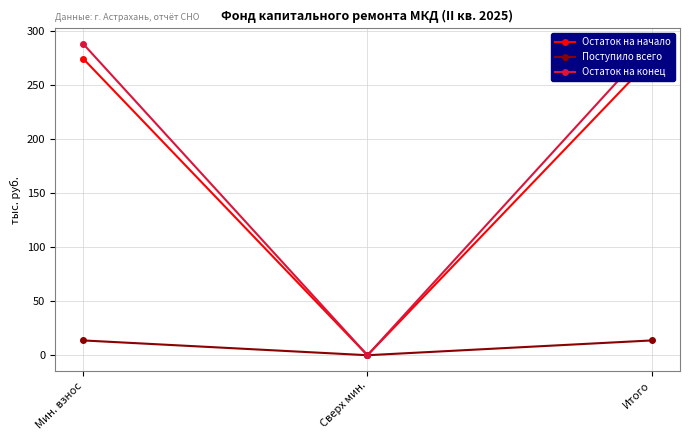

The value of Поступило всего at Итого is 13.7. True or false?

True